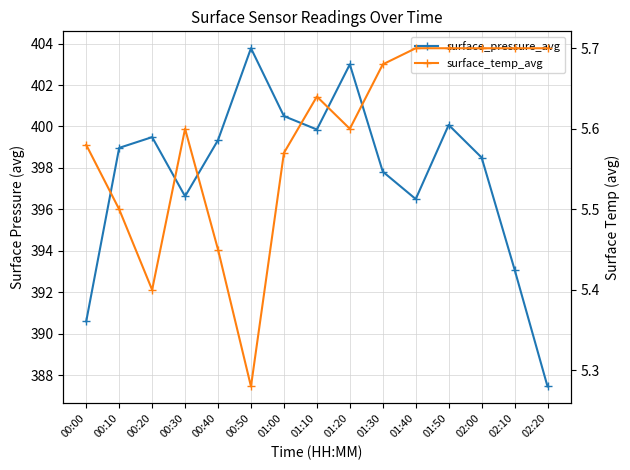

Which category has the highest value in the surface_temp_avg series?

01:40